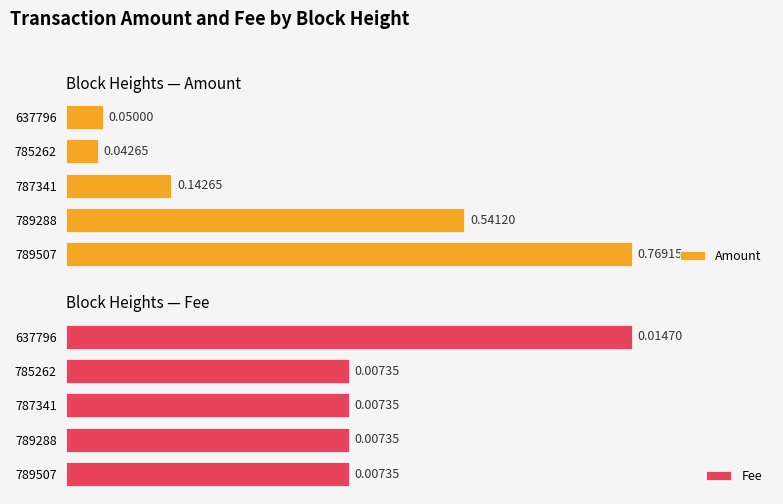

List the labels in order of Amount value, largest first.

789507, 789288, 787341, 637796, 785262